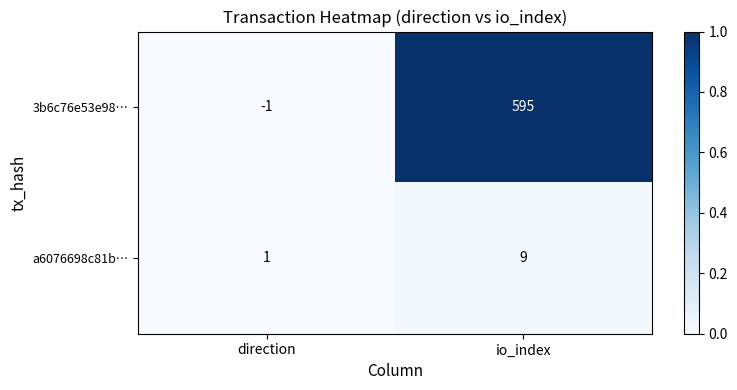

The a6076698c81b… series shows 3 at io_index. True or false?

False